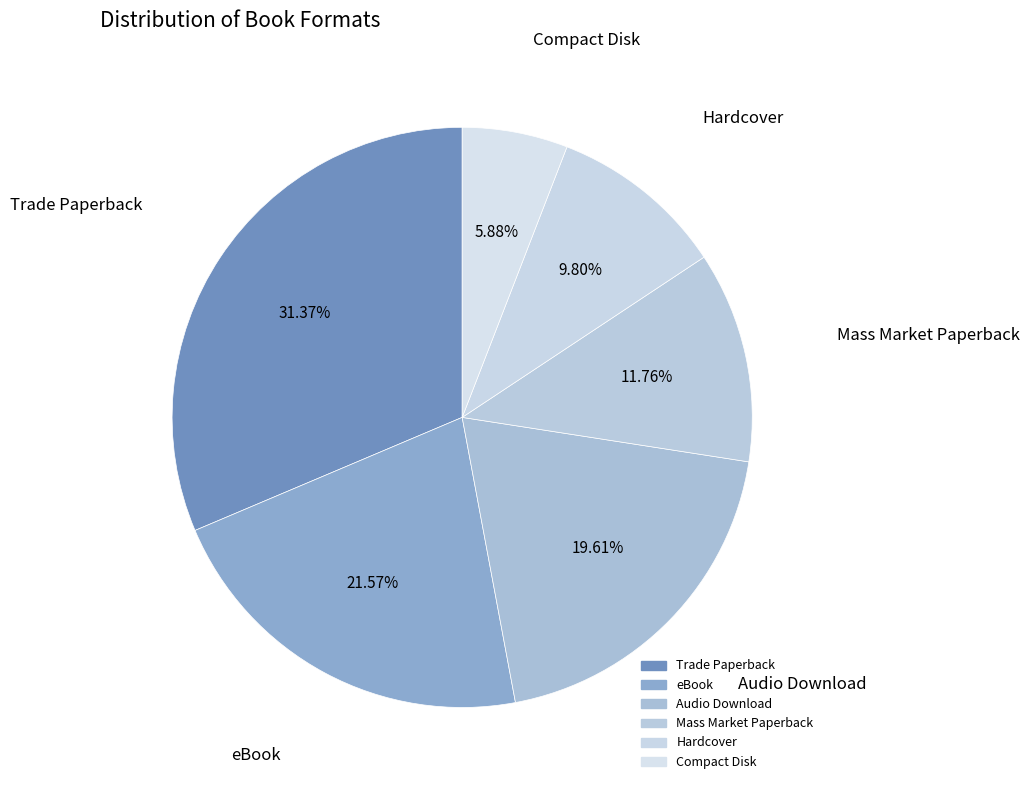

Which has a higher value, eBook or Trade Paperback?

Trade Paperback